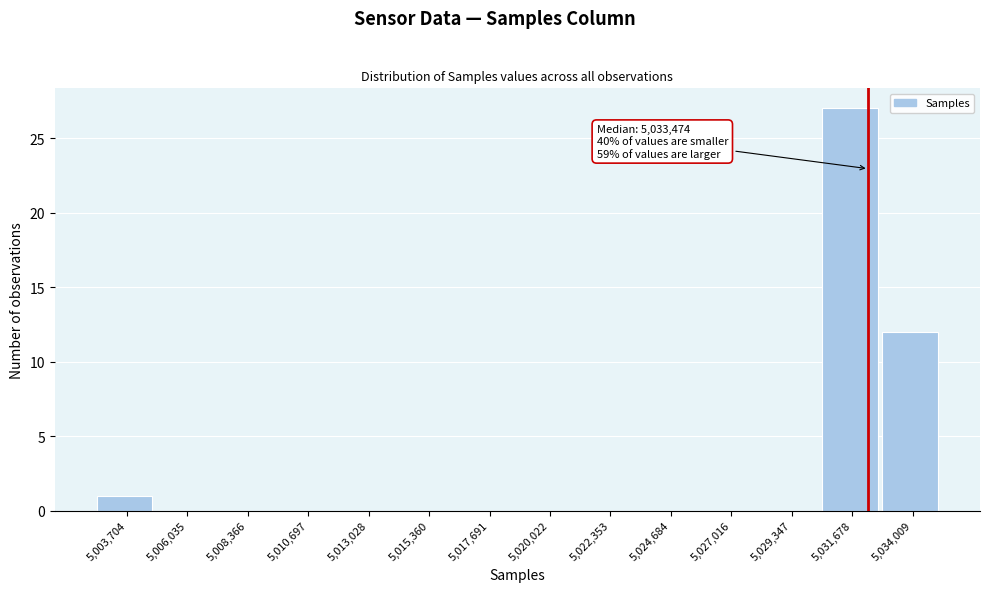

Reading left to right, transcribe all the data shown in this chart.

5,003,704=1	5,006,035=0	5,008,366=0	5,010,697=0	5,013,028=0	5,015,360=0	5,017,691=0	5,020,022=0	5,022,353=0	5,024,684=0	5,027,016=0	5,029,347=0	5,031,678=27	5,034,009=12